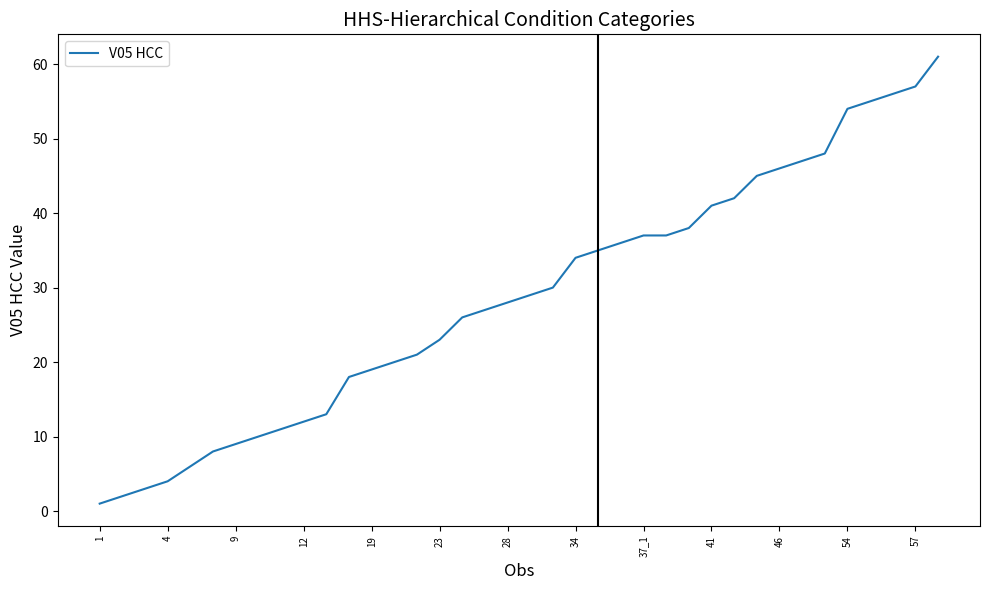

What is the difference between the maximum and minimum values?

60